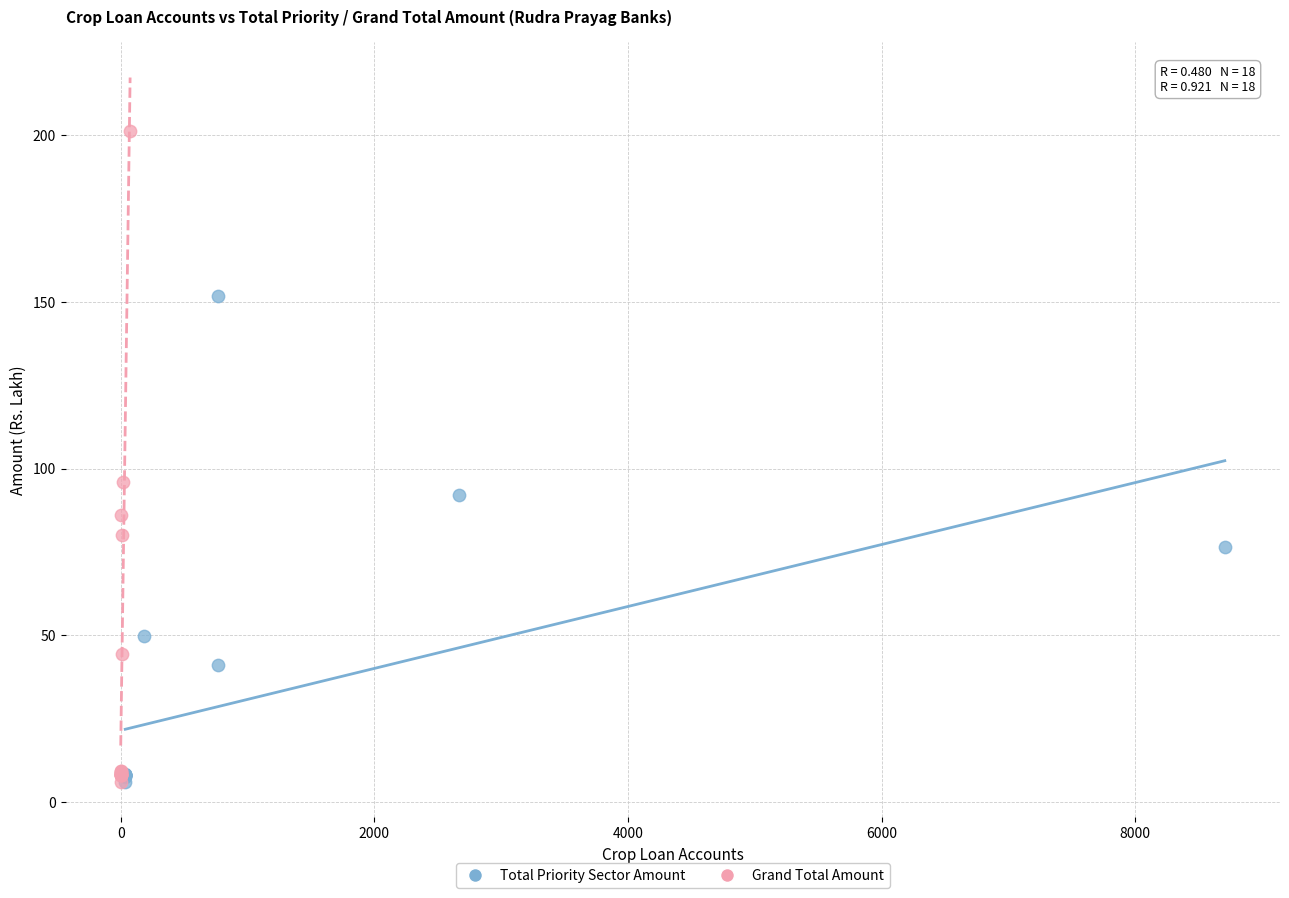

Which series has the widest spread of Y values?

Grand Total Amount